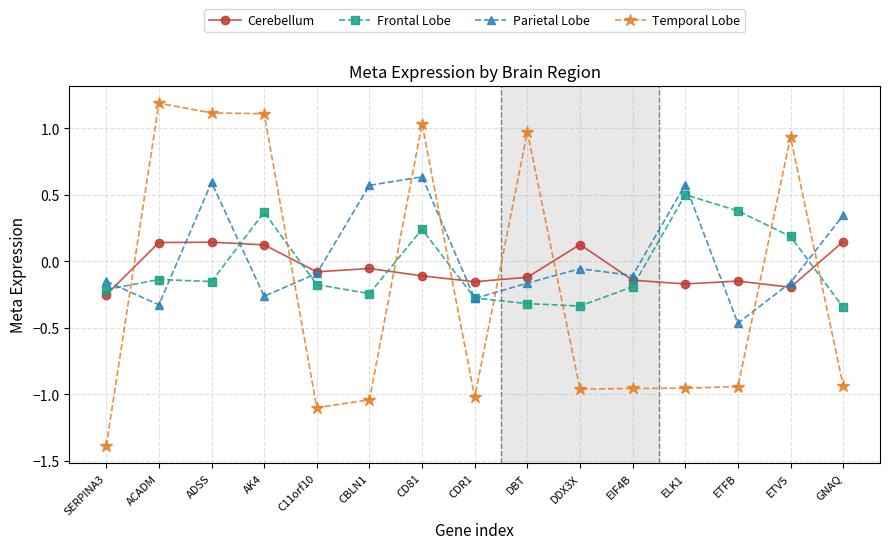

What is the maximum value for Frontal Lobe?

0.5